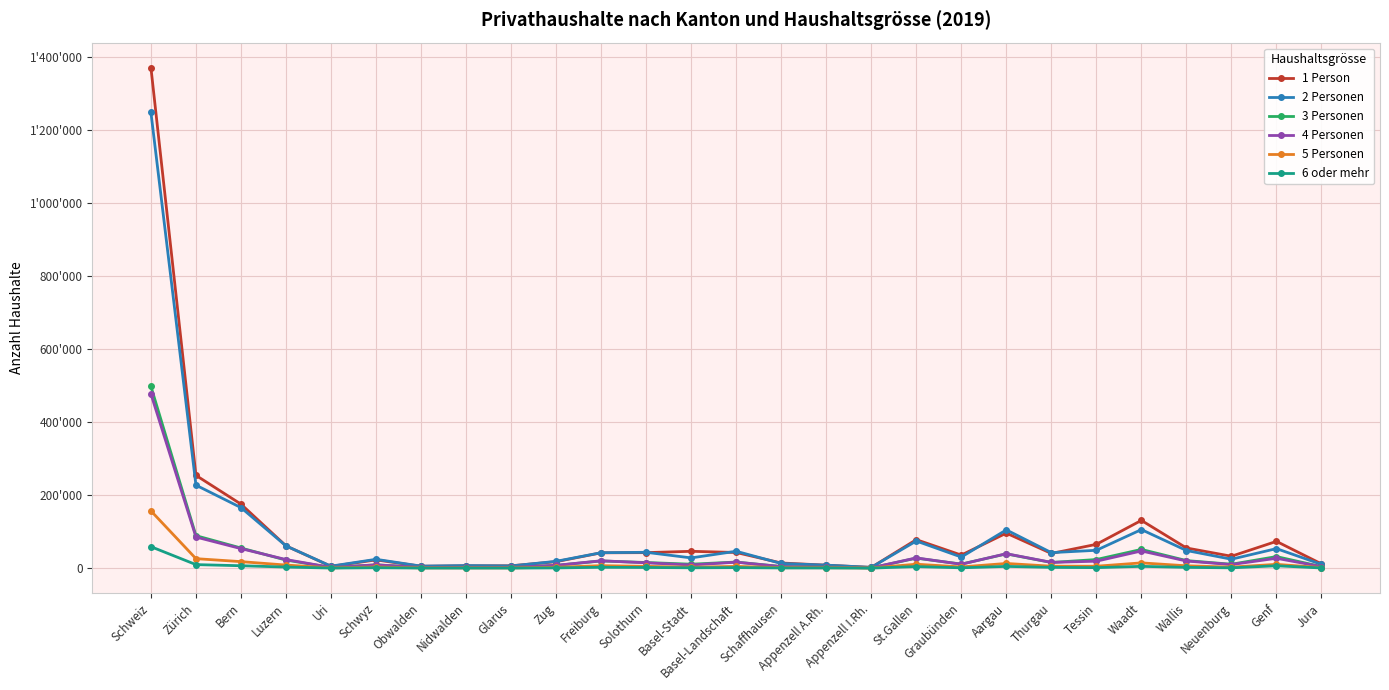

Does the chart have visible grid lines?

Yes